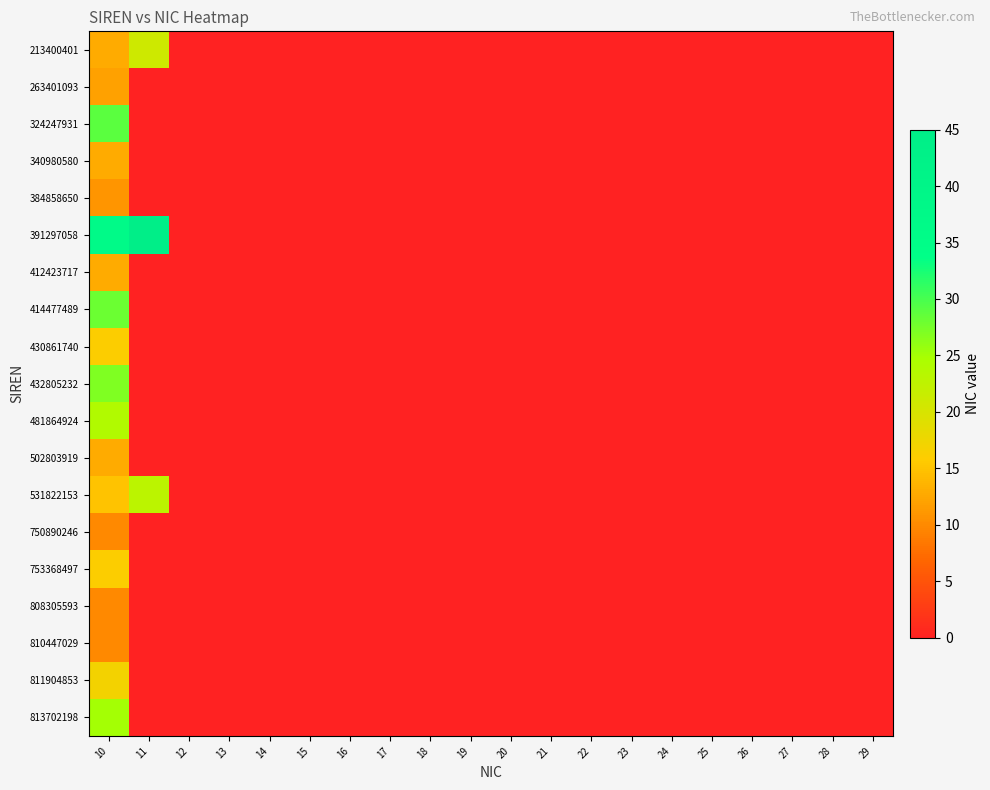

At 13, list the series in order from smallest to largest.

213400401, 263401093, 324247931, 340980580, 384858650, 391297058, 412423717, 414477489, 430861740, 432805232, 481864924, 502803919, 531822153, 750890246, 753368497, 808305593, 810447029, 811904853, 813702198